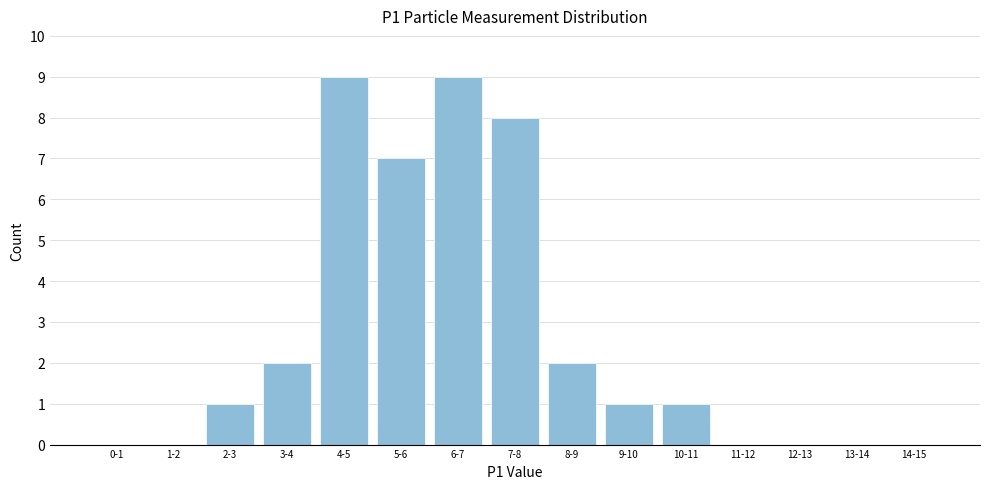

Reading left to right, extract all data points from this chart.

0-1=0	1-2=0	2-3=1	3-4=2	4-5=9	5-6=7	6-7=9	7-8=8	8-9=2	9-10=1	10-11=1	11-12=0	12-13=0	13-14=0	14-15=0